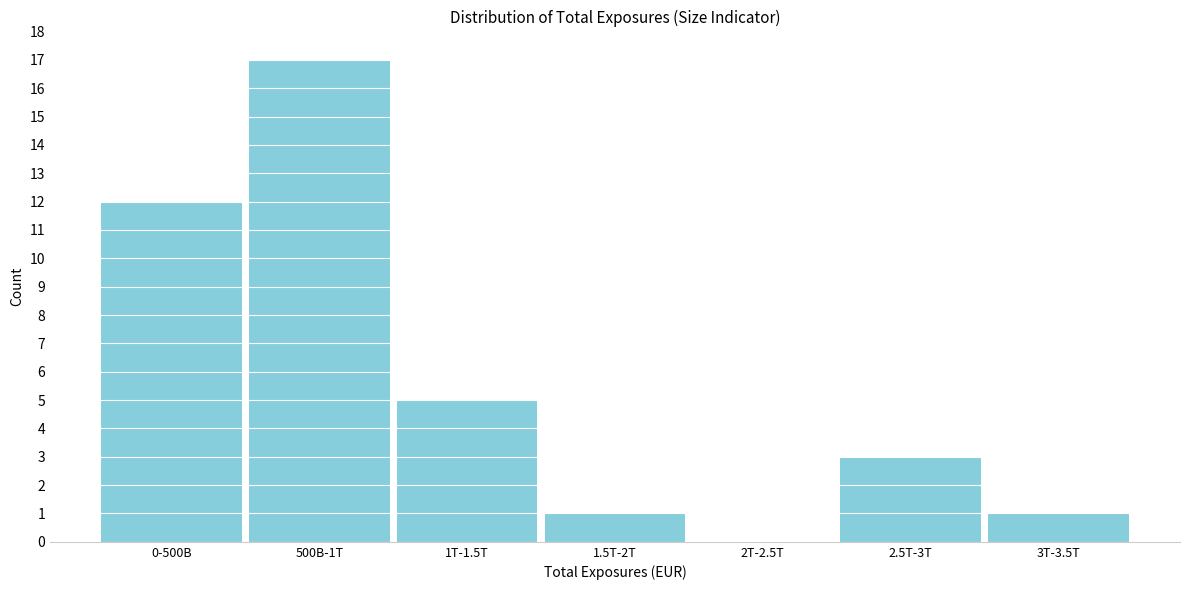

Reading left to right, transcribe all the data shown in this chart.

0-500B=12	500B-1T=17	1T-1.5T=5	1.5T-2T=1	2T-2.5T=0	2.5T-3T=3	3T-3.5T=1